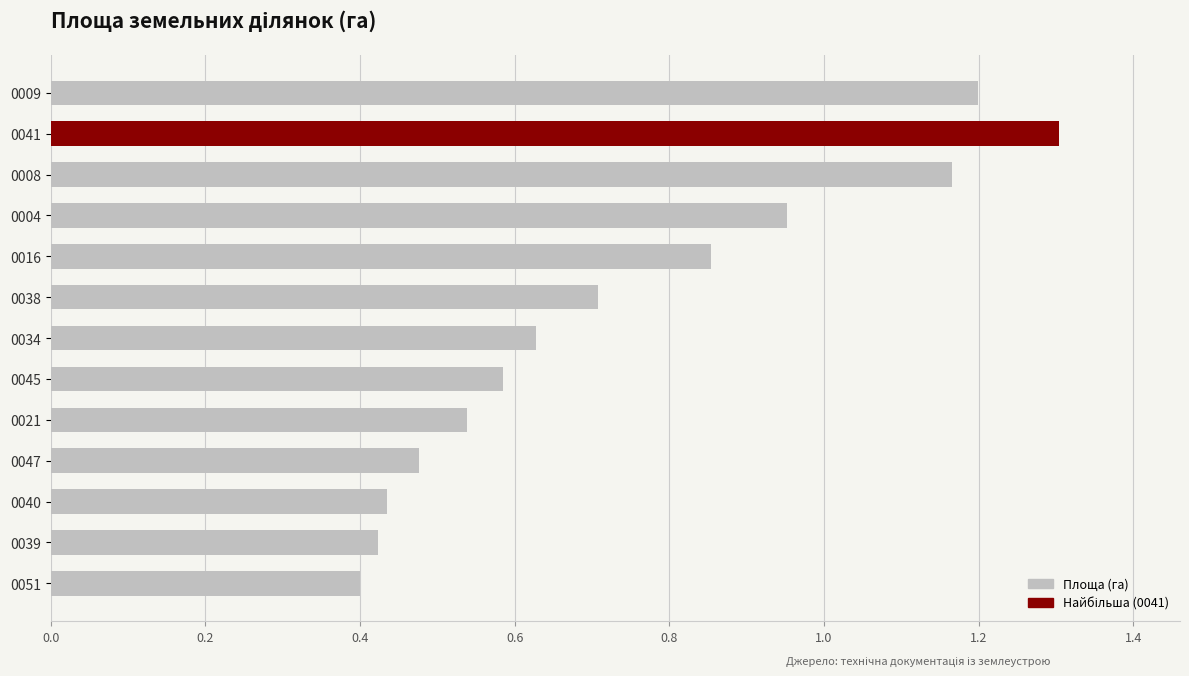

What is the change in value from 0008 to 0039?

-0.7